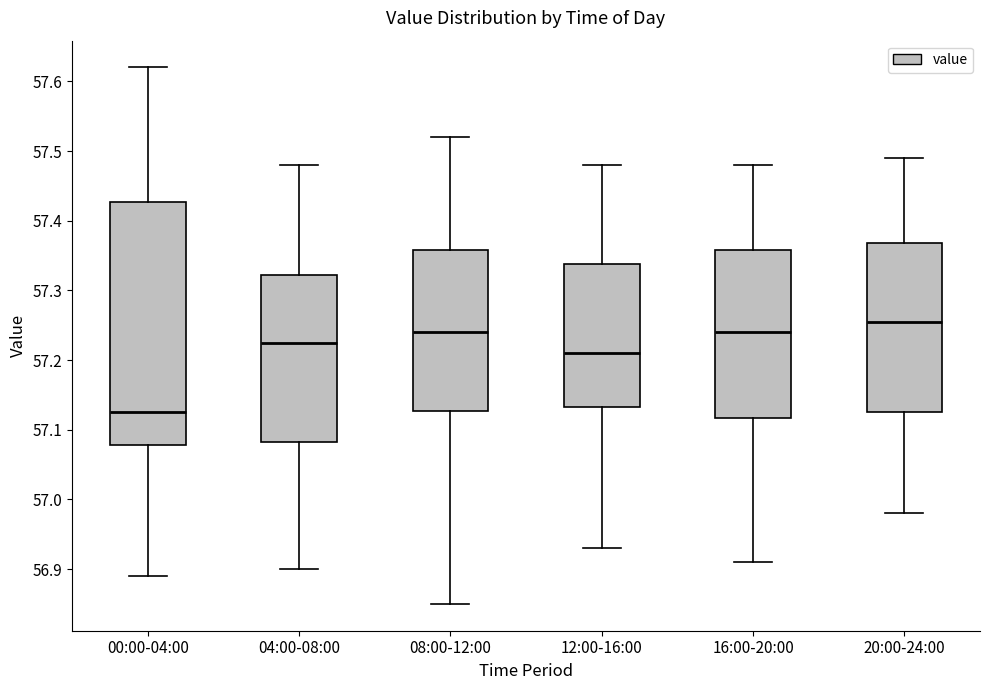

Where is the lower edge of the box for 20:00-24:00 on the y-axis? The values are not printed on the chart, so give them approximately, as read against the axis.

57.13